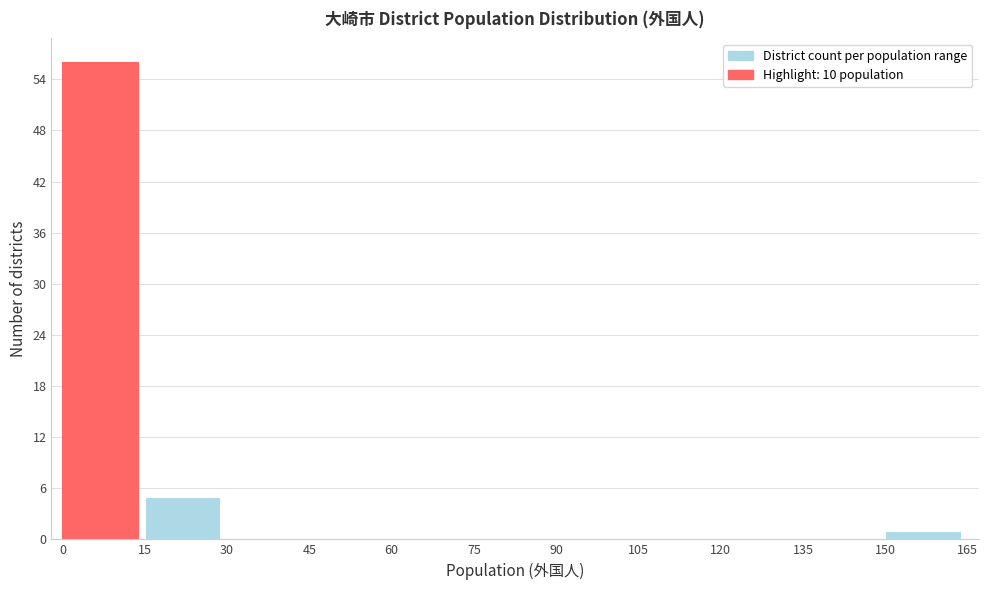

Reading left to right, list every bar in this chart as the range it spans on the x-axis followed by its height. The values are not printed on the chart, so give them approximately, as read against the axis.

0 to 15: 56
15 to 30: 5
30 to 45: 0
45 to 60: 0
60 to 75: 0
75 to 90: 0
90 to 105: 0
105 to 120: 0
120 to 135: 0
135 to 150: 0
150 to 165: 1